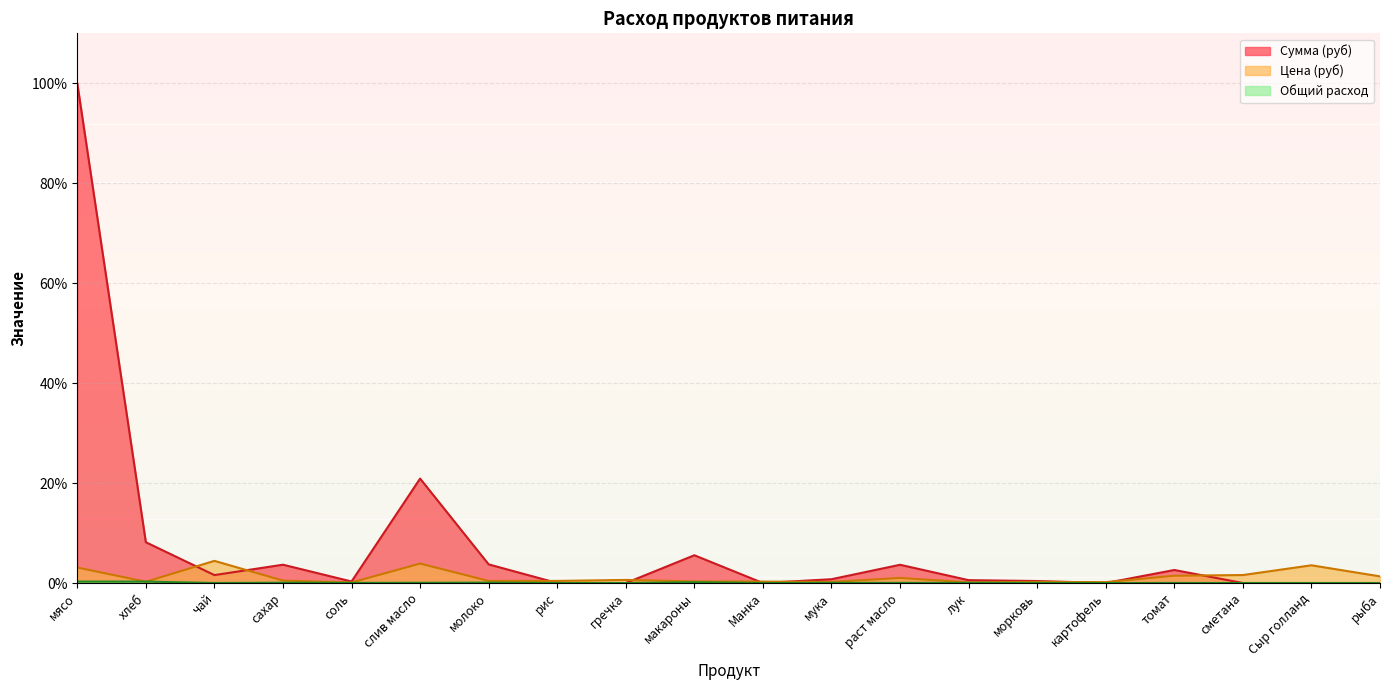

Reading right to left, transcribe all the data shown in this chart.

Цена: рыба=1.3	Сыр голланд=3.5	сметана=1.6	томат=1.5	картофель=0.2	морковь=0.2	лук=0.1	раст масло=1.0	мука=0.2	Манка=0.3	макароны=0.3	гречка=0.6	рис=0.4	молоко=0.4	слив масло=3.9	соль=0.1	сахар=0.5	чай=4.4	хлеб=0.3	мясо=3.1
Сумма: рыба=0.0	Сыр голланд=0.0	сметана=0.0	томат=2.6	картофель=0.0	морковь=0.4	лук=0.6	раст масло=3.7	мука=0.8	Манка=0.0	макароны=5.6	гречка=0.0	рис=0.0	молоко=3.7	слив масло=20.9	соль=0.3	сахар=3.7	чай=1.6	хлеб=8.2	мясо=100.0
Общий расход: рыба=0.0	Сыр голланд=0.0	сметана=0.0	томат=0.0	картофель=0.0	морковь=0.0	лук=0.0	раст масло=0.0	мука=0.0	Манка=0.0	макароны=0.2	гречка=0.0	рис=0.0	молоко=0.1	слив масло=0.0	соль=0.0	сахар=0.1	чай=0.0	хлеб=0.3	мясо=0.3